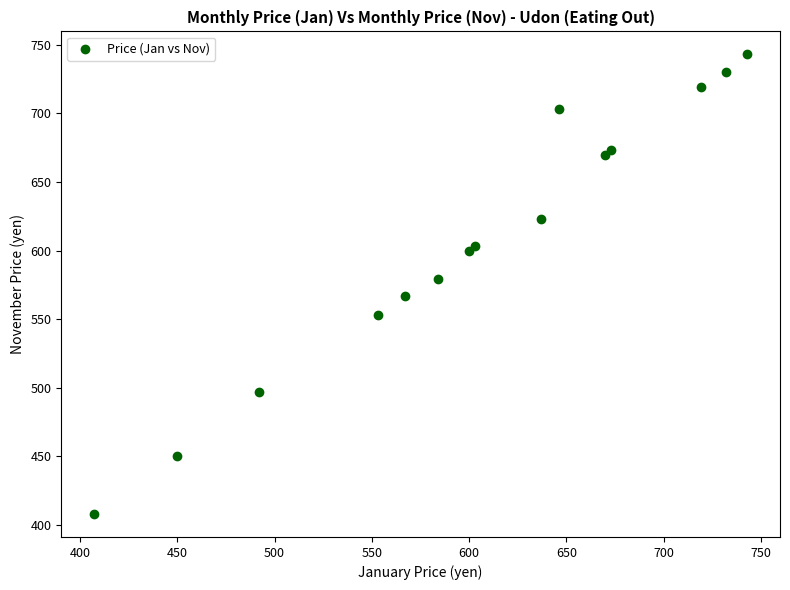

What Y value in the scatter plot is closest to 575?

579